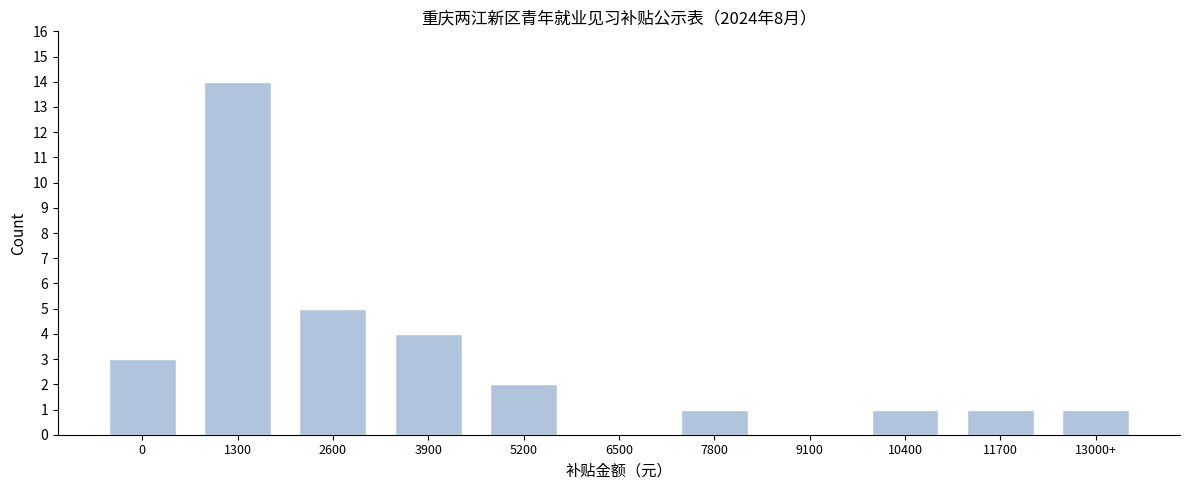

Reading left to right, what are all the values shown in this chart?

0=3	1300=14	2600=5	3900=4	5200=2	6500=0	7800=1	9100=0	10400=1	11700=1	13000+=1